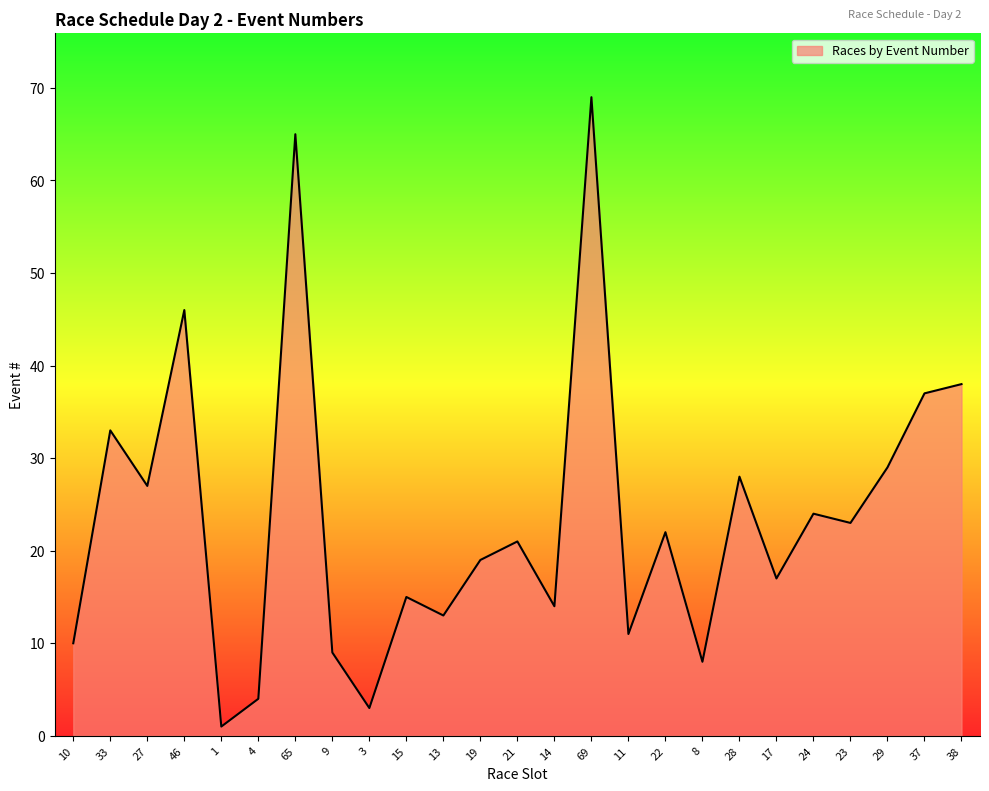

True or false: the data shows 10 at 10.

True